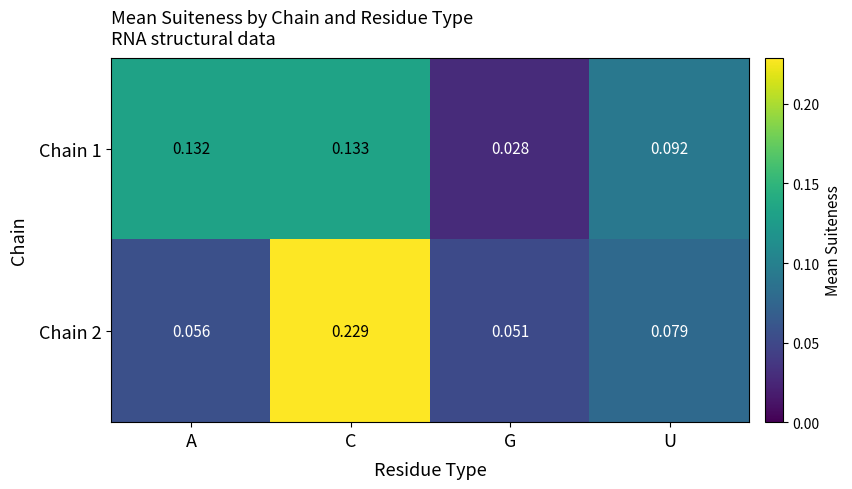

At which category is the sum across all series the highest?

C